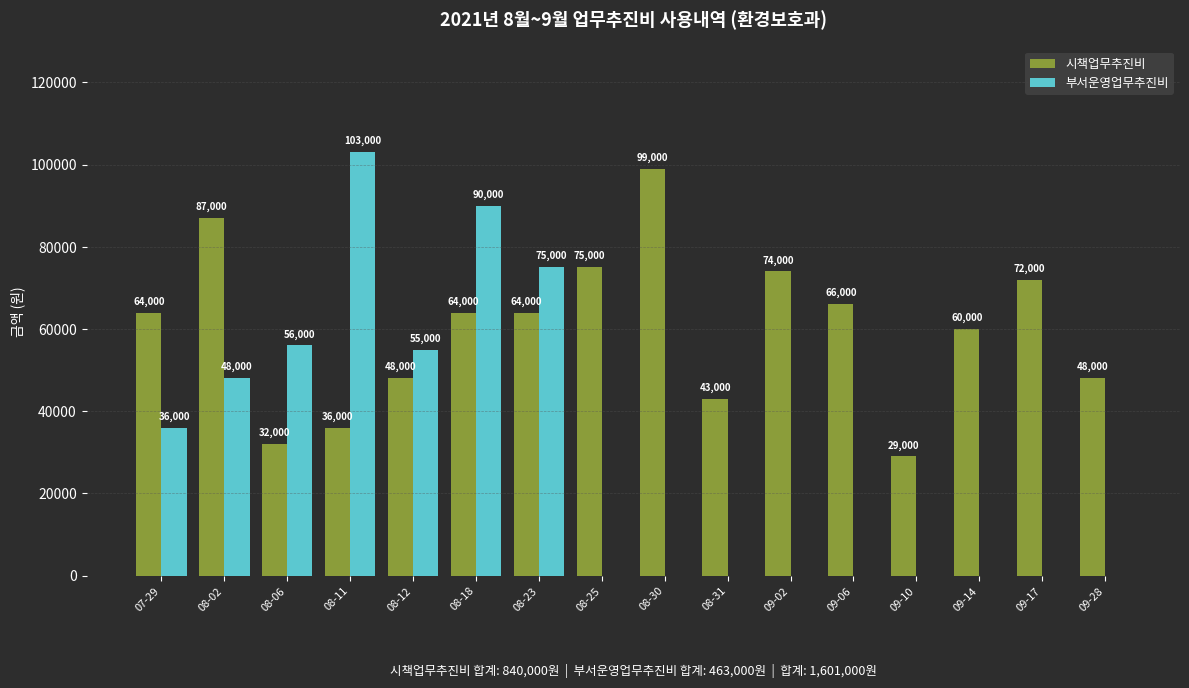

How many values in the 부서운영업무추진비 series exceed 0?

7